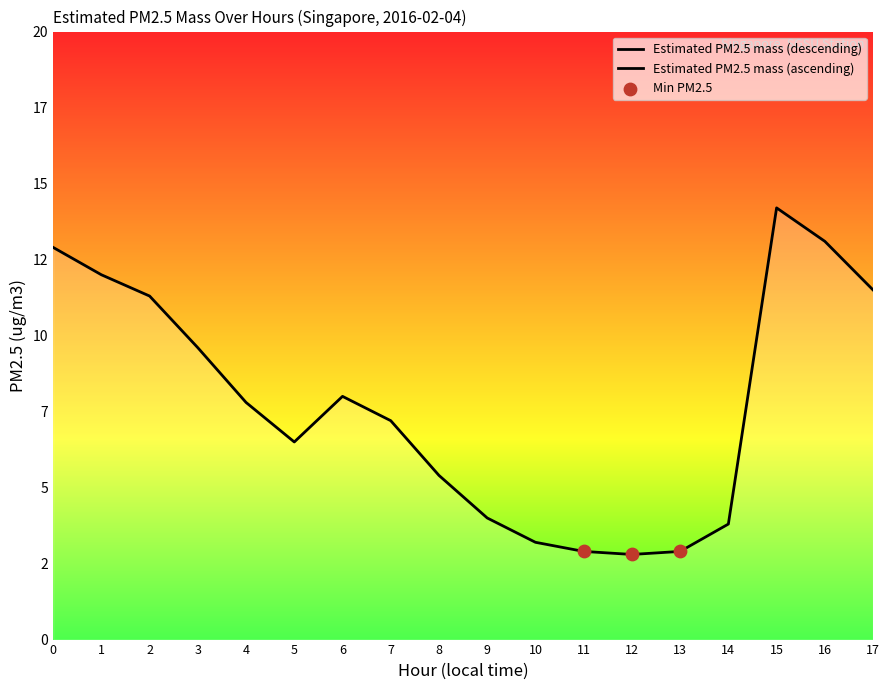

Between 8 and 17, which is larger?

17